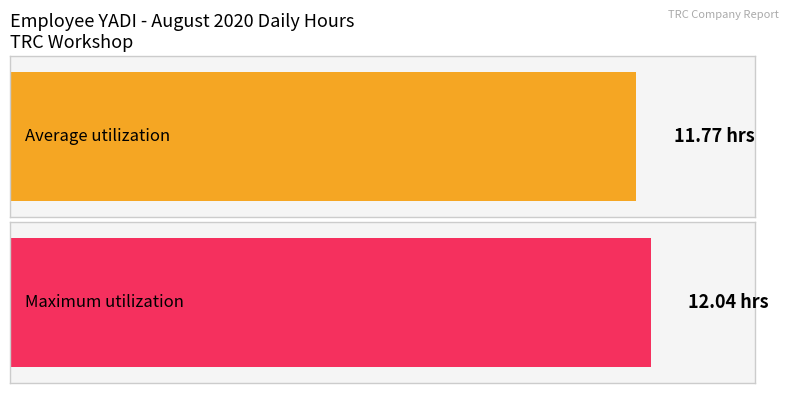

What is the value of the Average utilization bar at the 12th from the left?

11.8